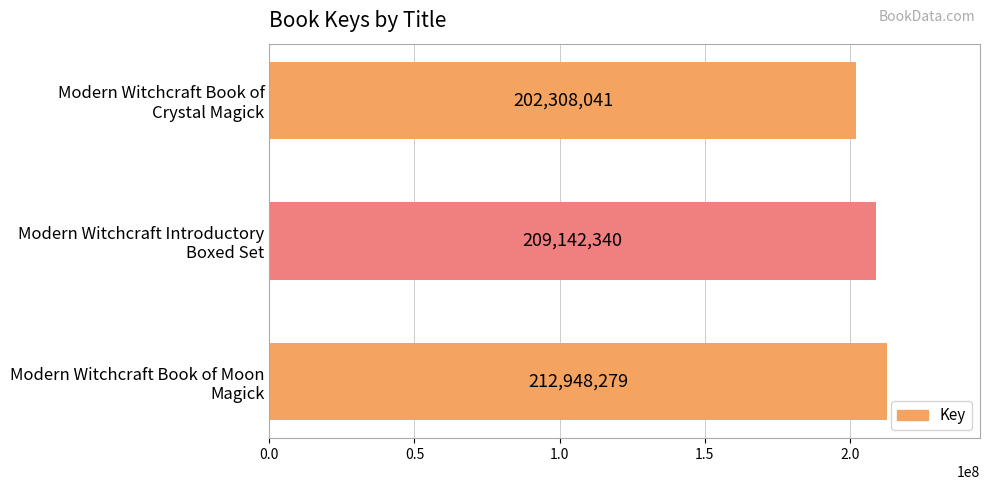

What is the difference between the maximum and minimum values?

10640238